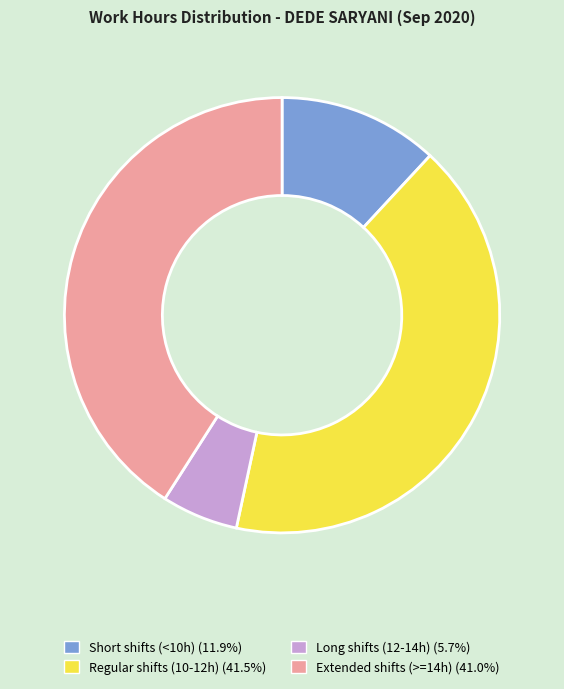

Is the sum of Long shifts (12-14h) (5.7%) and Extended shifts (>=14h) (41.0%) greater than half?

No